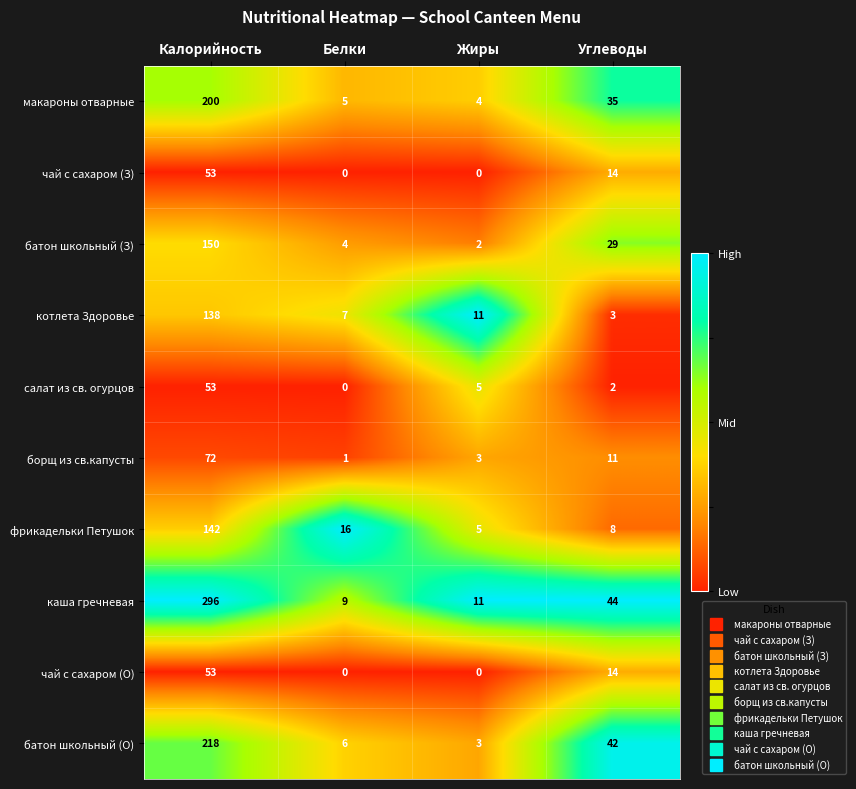

What is the difference between the батон школьный (З) values at Углеводы and Белки?

25